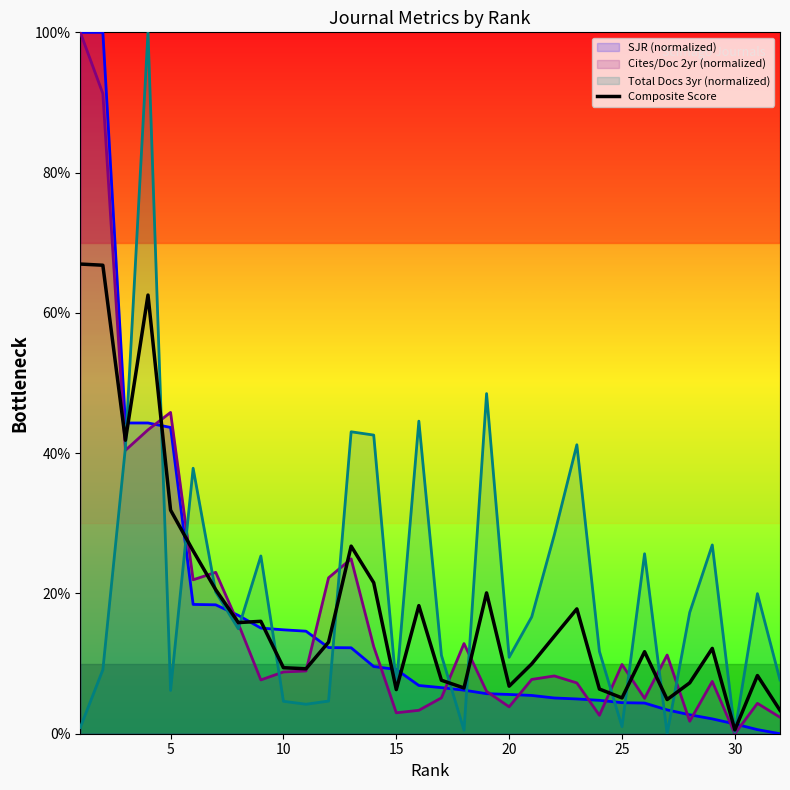

At which label is Composite Score closest to 33?

5